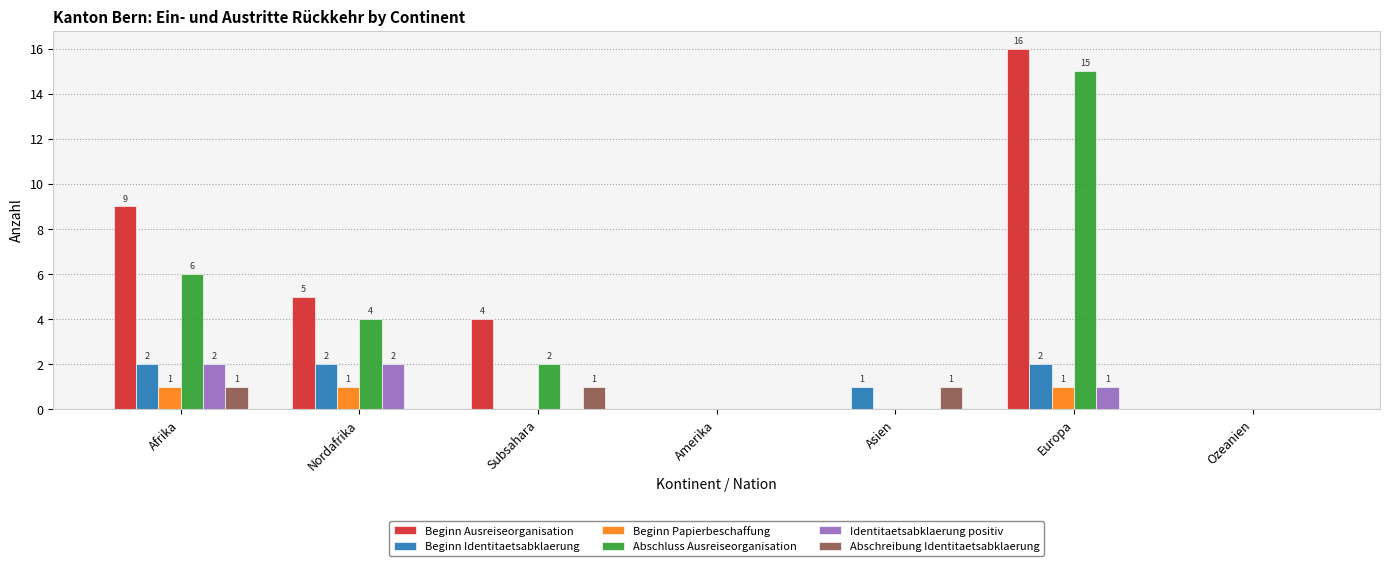

What is the sum of the Identitaetsabklaerung positiv values at Afrika and Nordafrika?

4